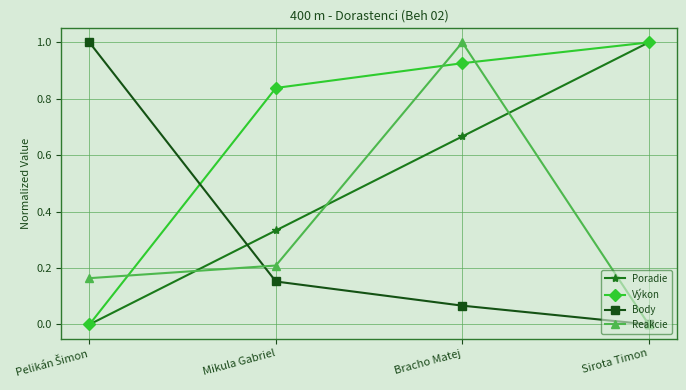

In Reakcie, how many points are higher than both neighbors (excluding endpoints)?

1